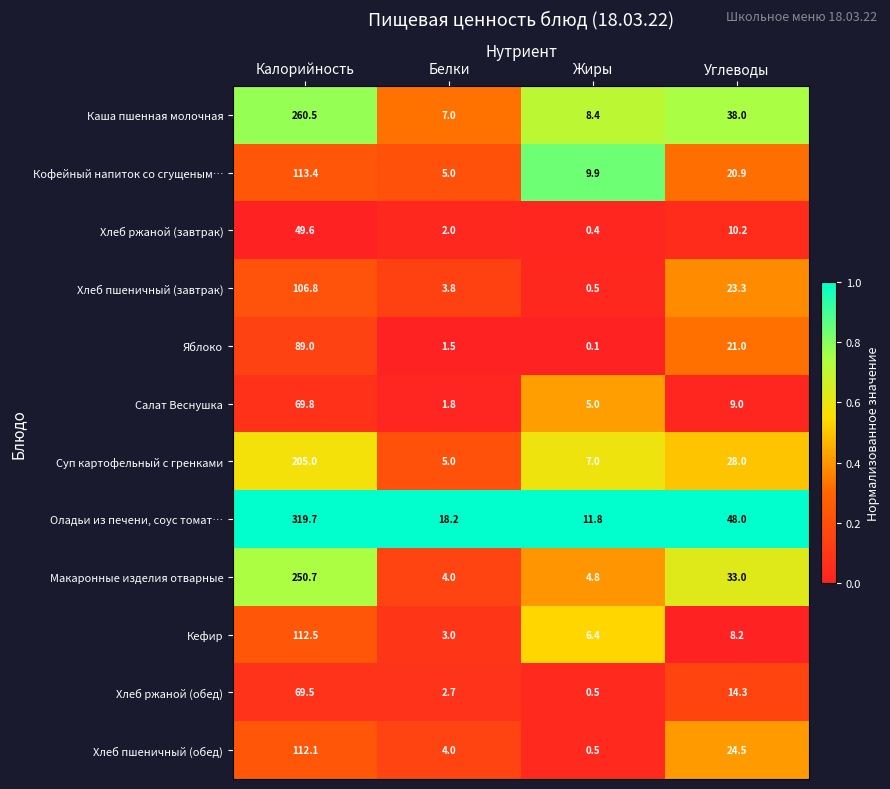

Count the number of data series in this chart.

12